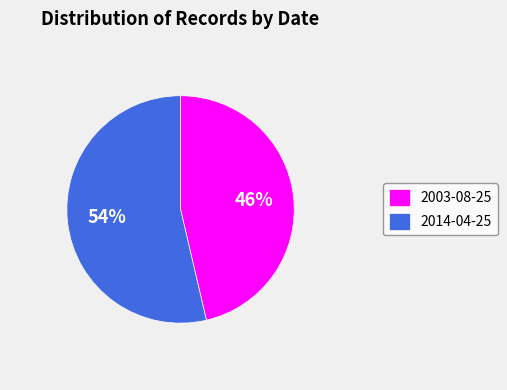

Which slice is the smallest?

2003-08-25